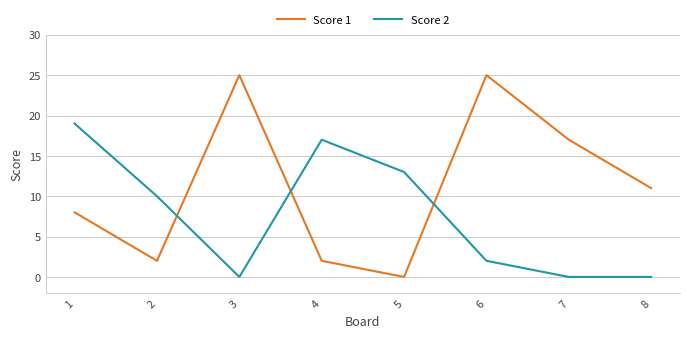

Count the Score 2 values in the range 0 to 17.

7